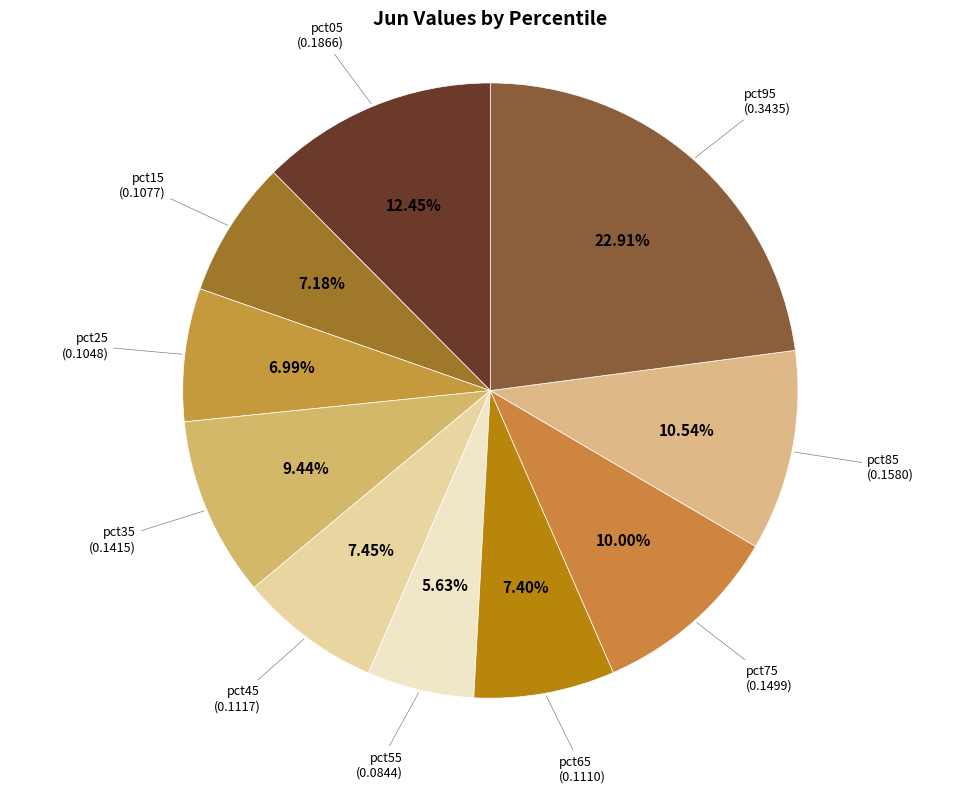

How many slices are in this pie chart?

10